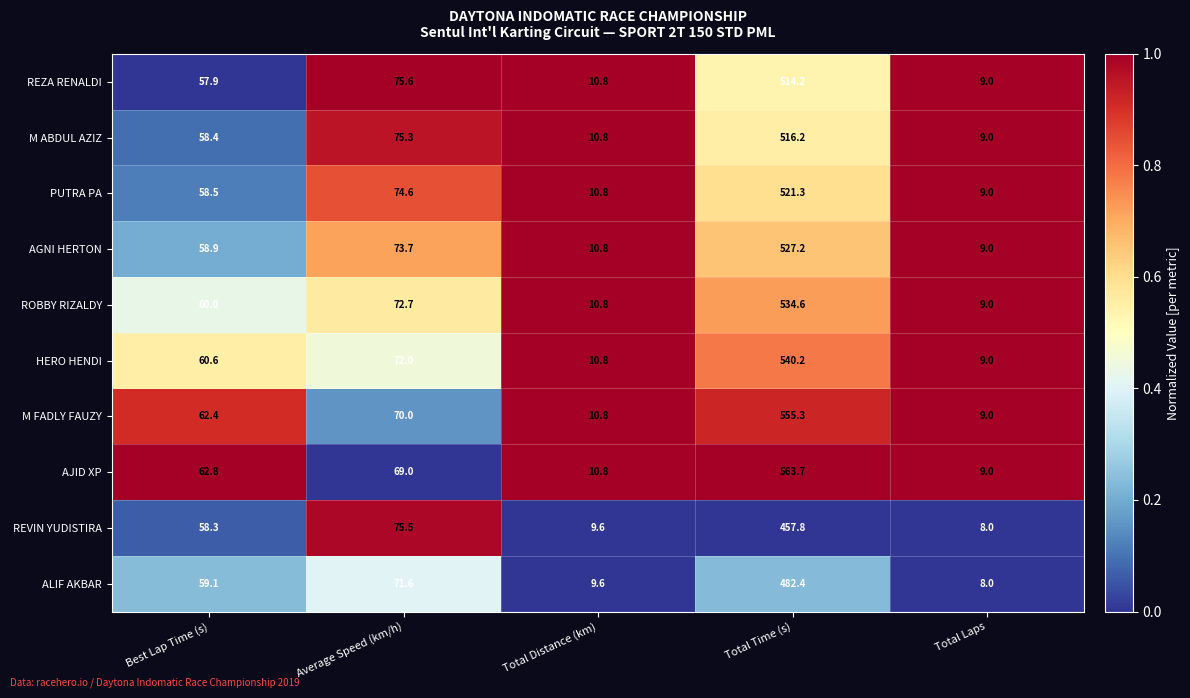

Rank the categories by M FADLY FAUZY value from lowest to highest.

Total Laps, Total Distance (km), Best Lap Time (s), Average Speed (km/h), Total Time (s)